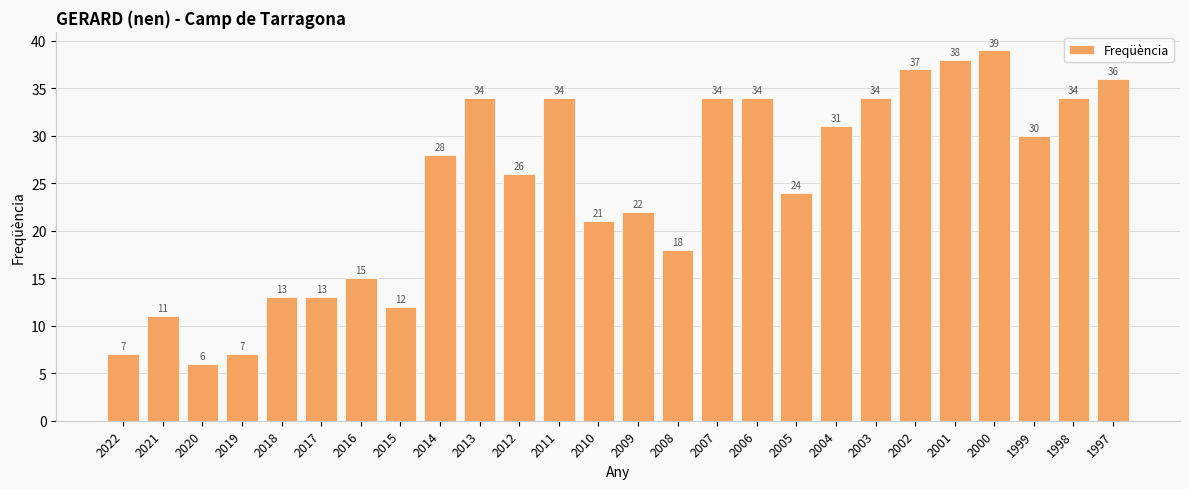

Does the chart contain any negative values?

No